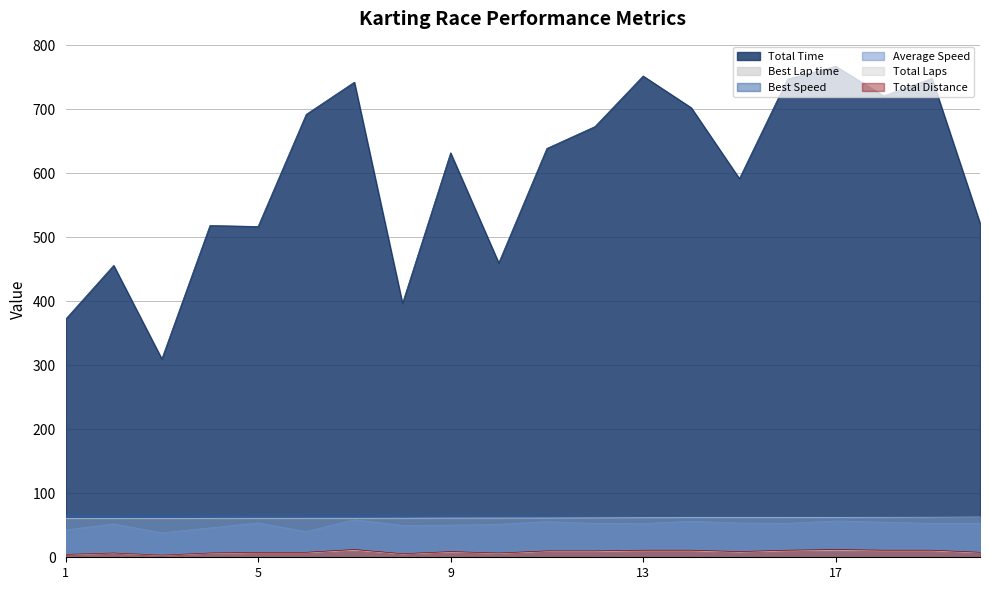

What is the average value of the Total Time series?

598.1